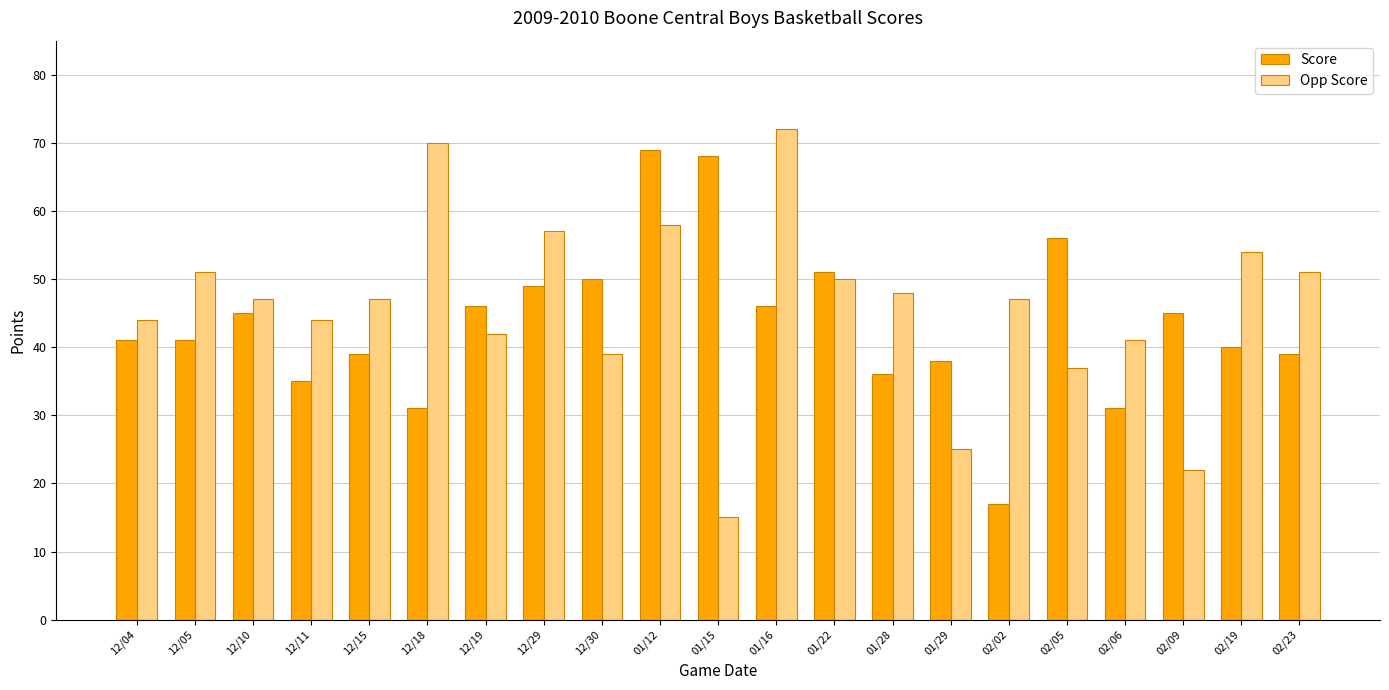

What is the difference between the highest and lowest values at 02/09?

23